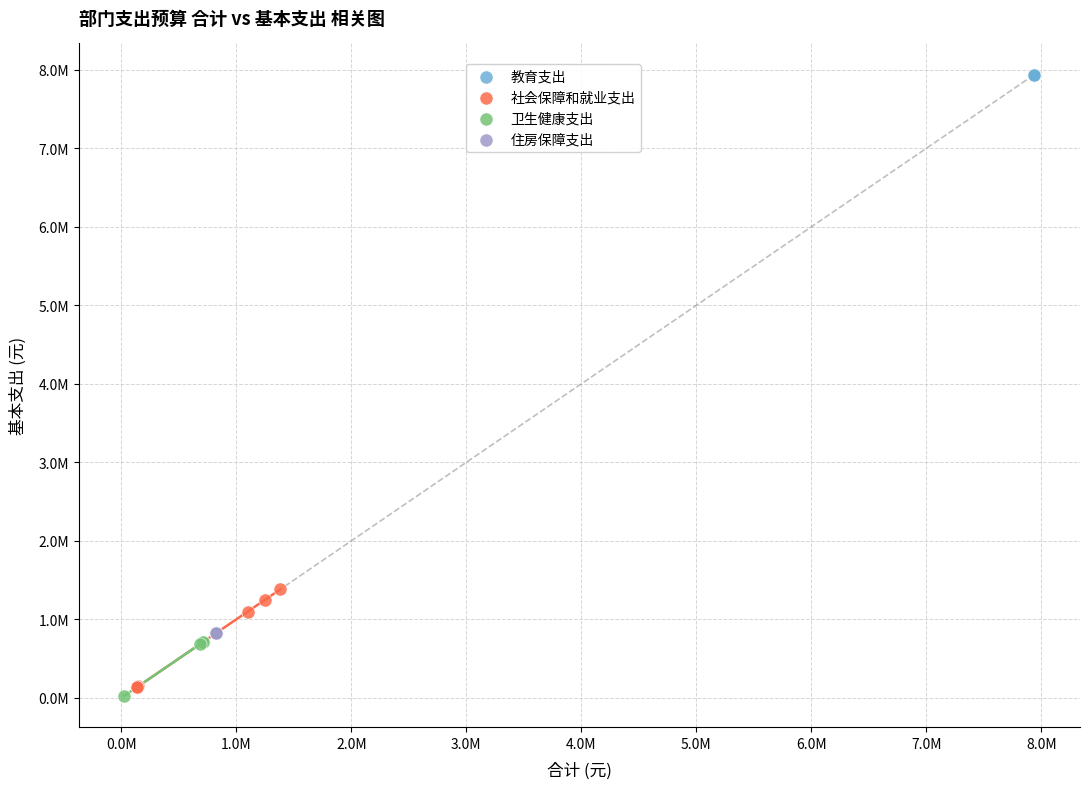

Which series reaches the minimum Y coordinate?

卫生健康支出